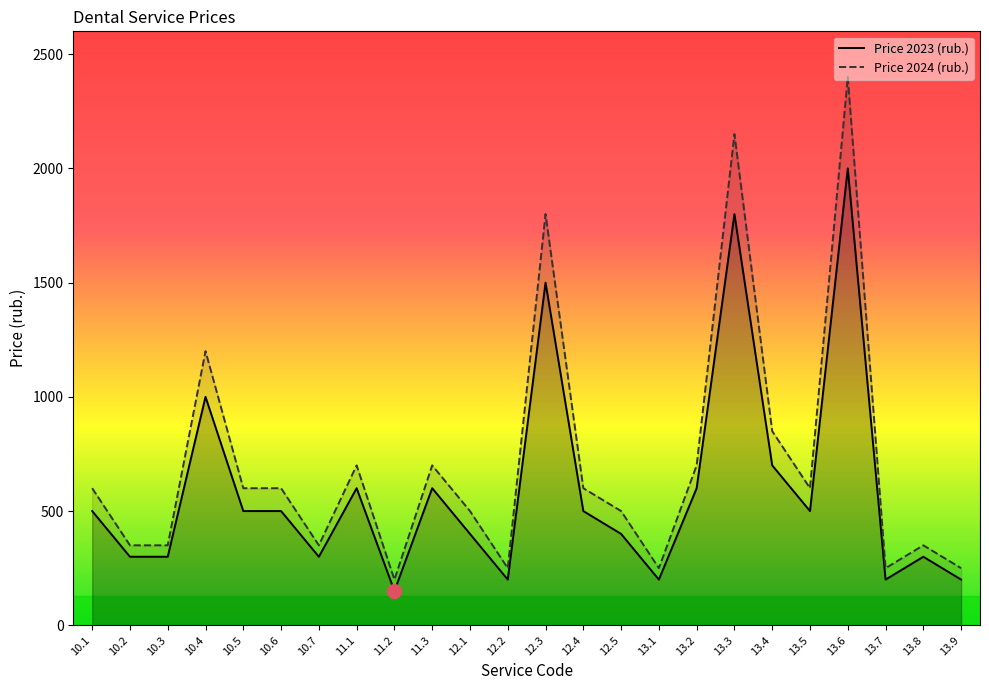

The value of Price 2024 (rub.) at 13.8 is 350. True or false?

True